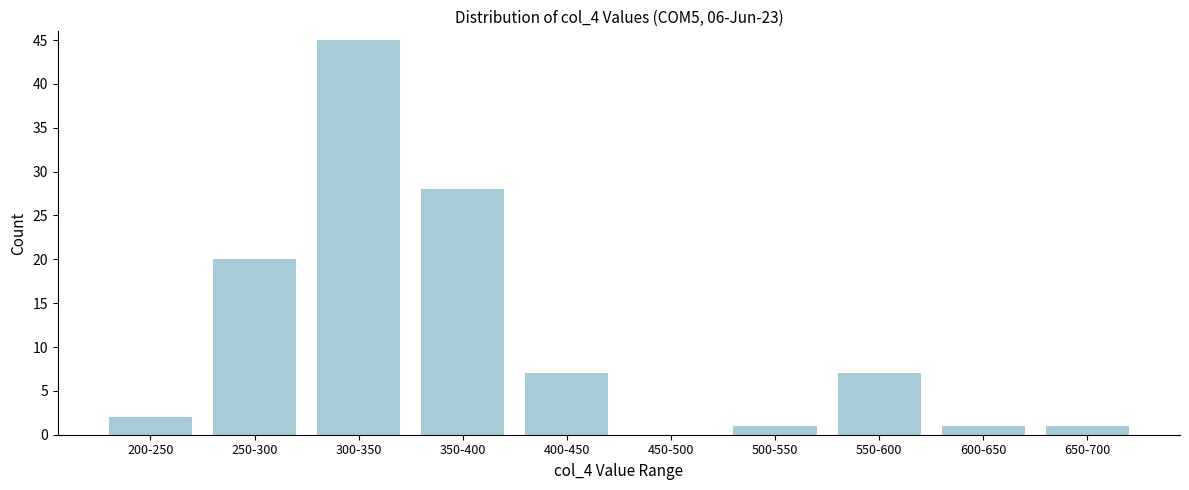

Reading left to right, extract all data points from this chart.

200-250=2	250-300=20	300-350=45	350-400=28	400-450=7	450-500=0	500-550=1	550-600=7	600-650=1	650-700=1